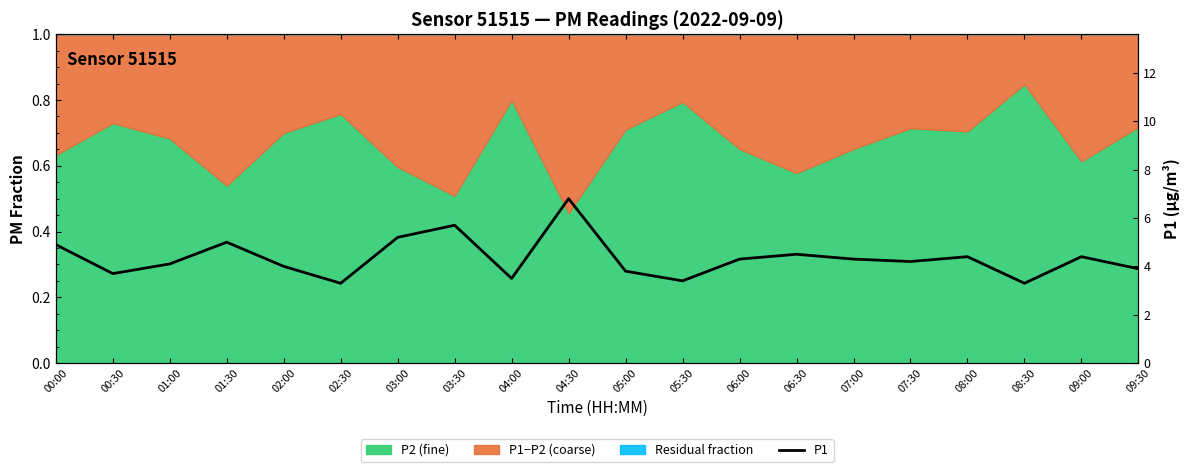

The value at 01:30 is 1.0. True or false?

False